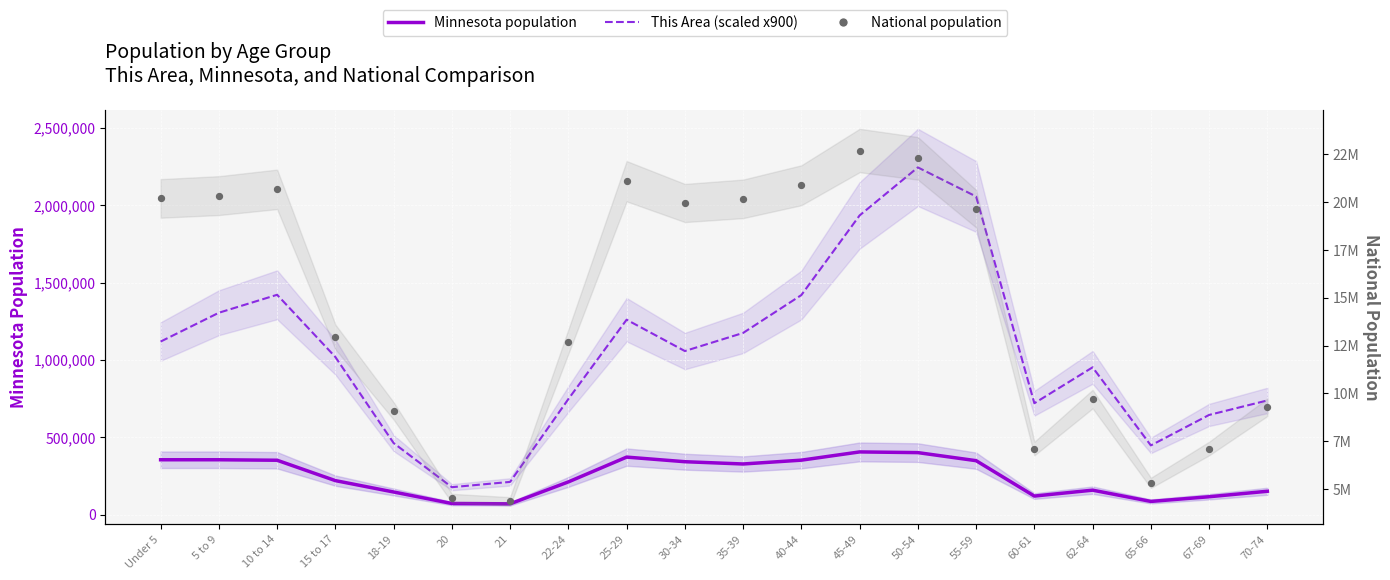

What are all the series names shown in the legend?

Minnesota population, This Area (scaled), National population